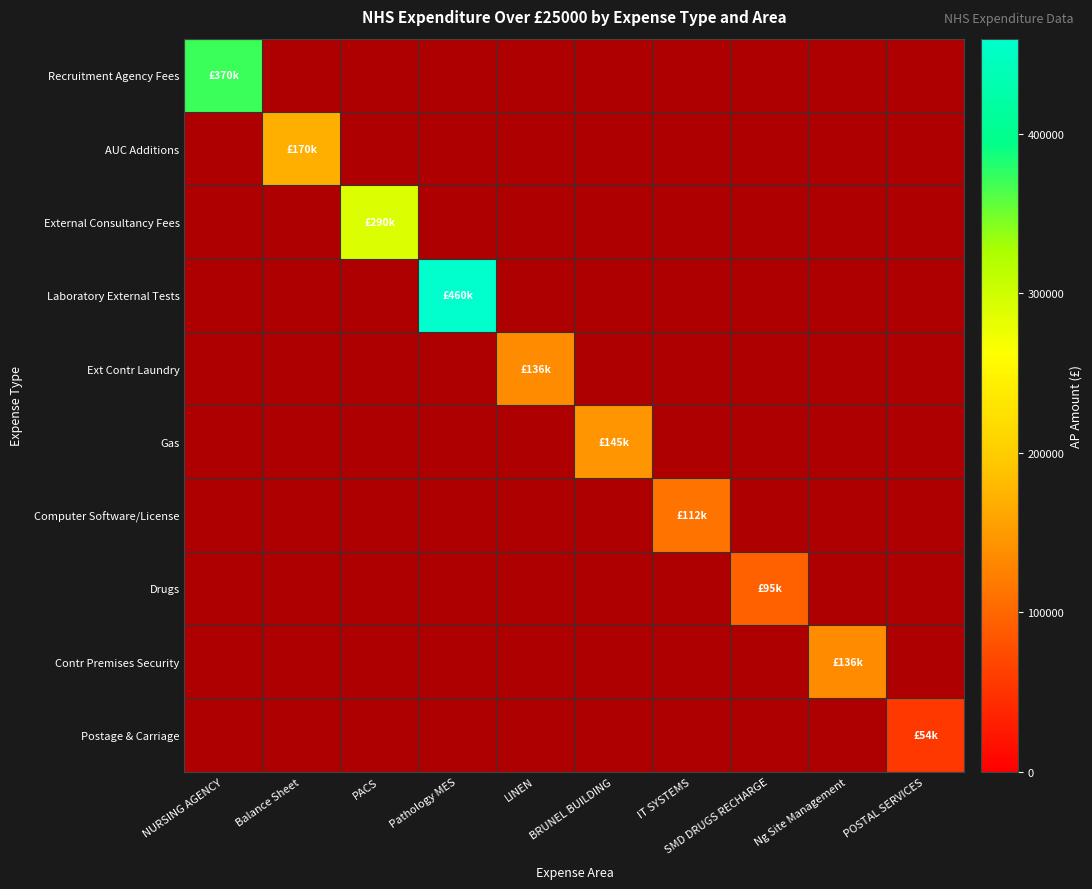

At which label is Ext Contr Laundry closest to 1?

NURSING AGENCY